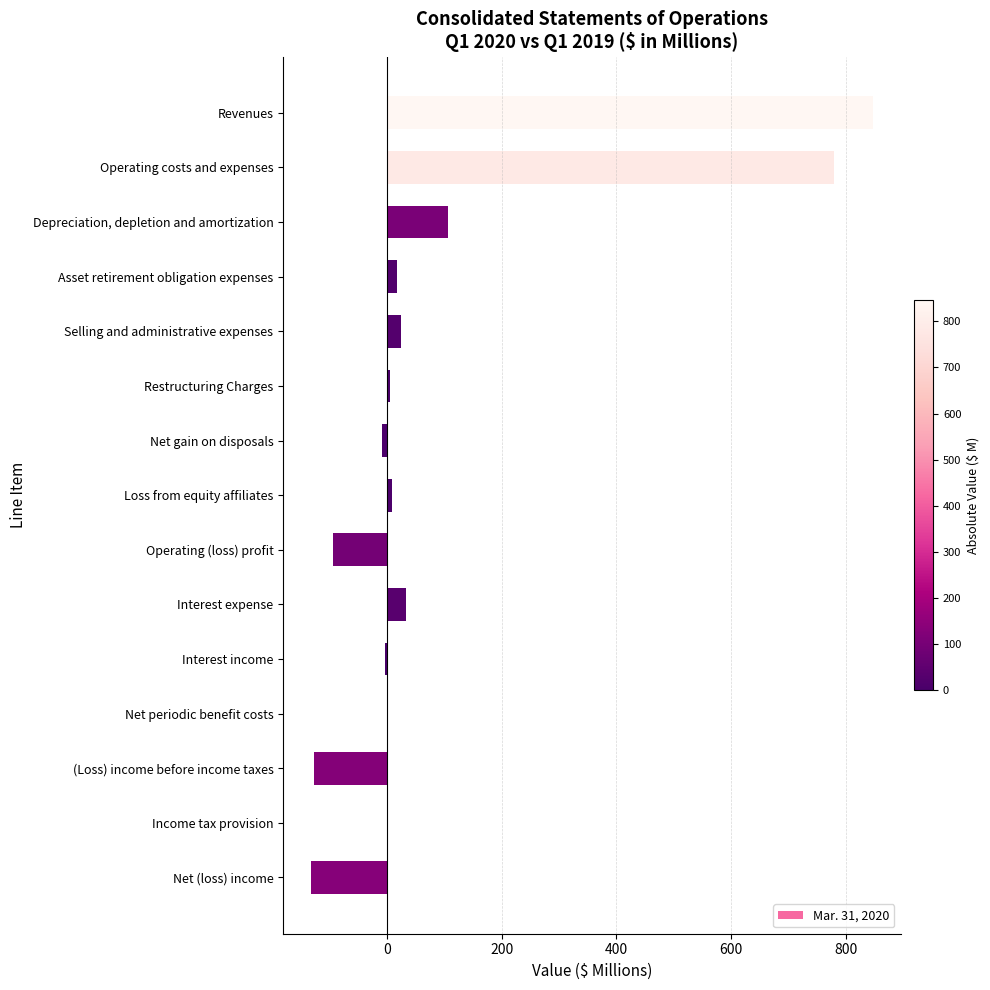

The chart shows a value of 1272.4 at Revenues. True or false?

False